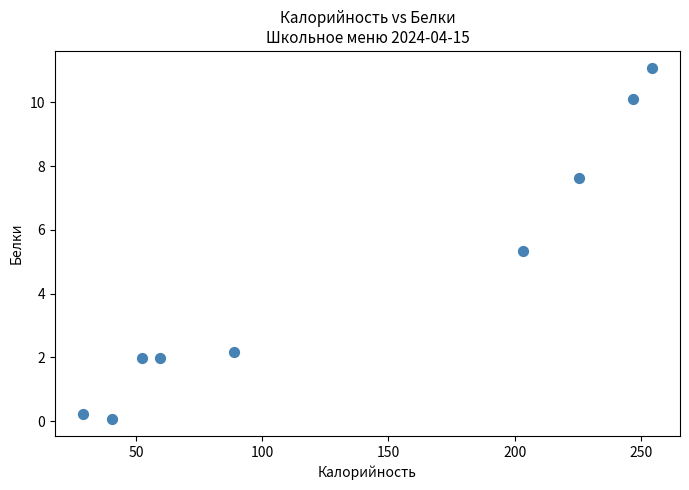

What Y value in the scatter plot is closest to 5?

5.3